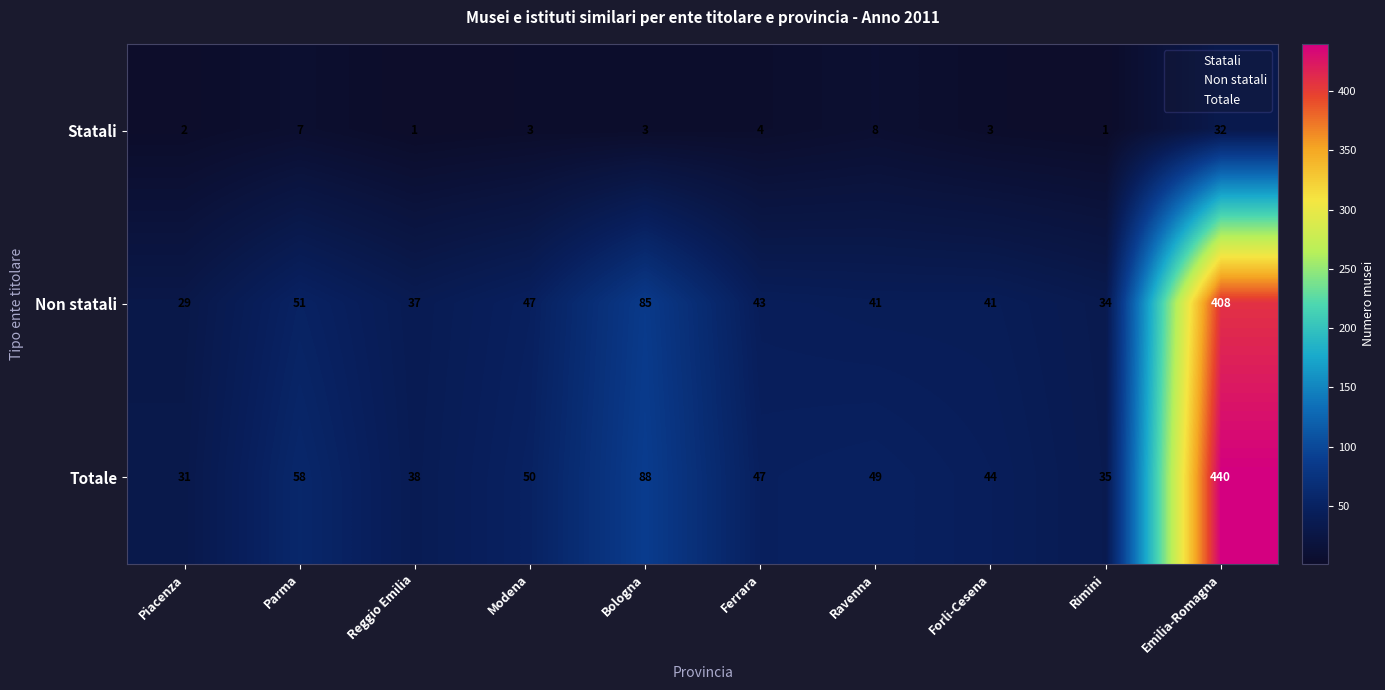

What is the spread (max minus min) of values at Emilia-Romagna?

408